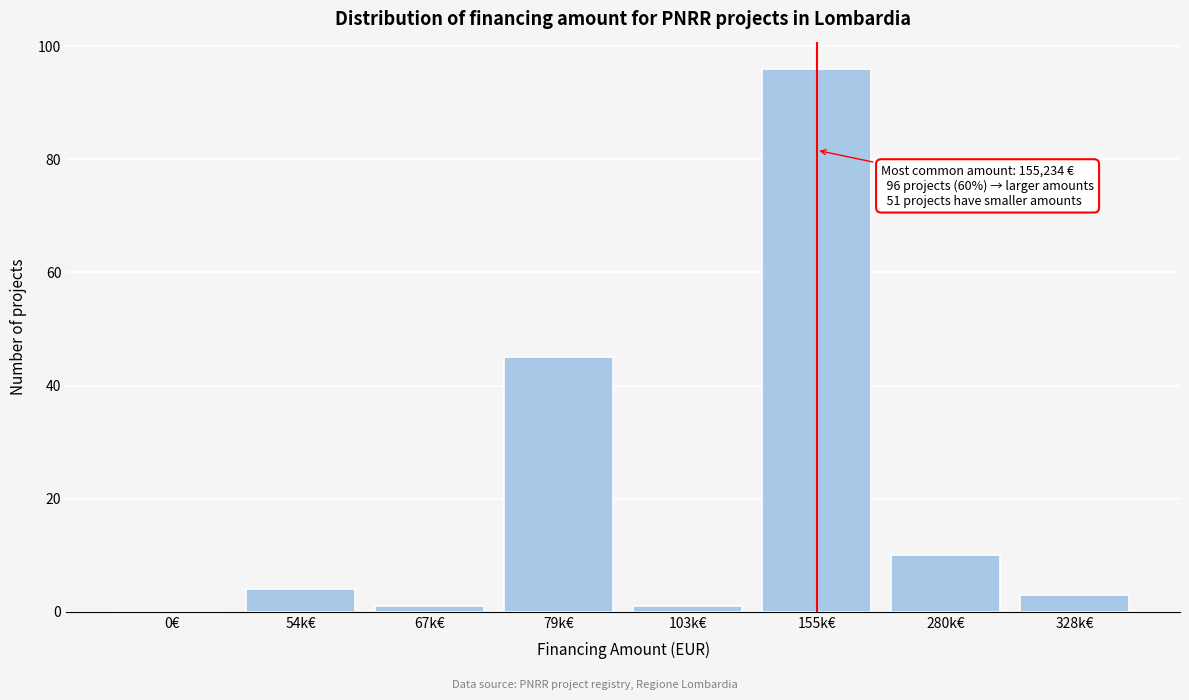

Reading right to left, list all the values displayed in this chart.

328k€=3	280k€=10	155k€=96	103k€=1	79k€=45	67k€=1	54k€=4	0€=0